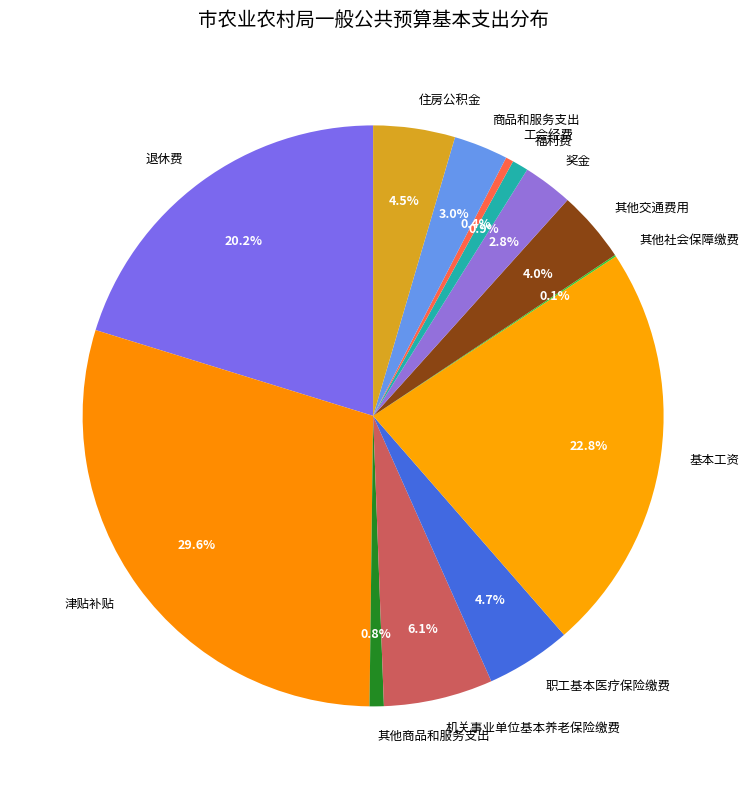

Is there a majority slice in this chart?

No